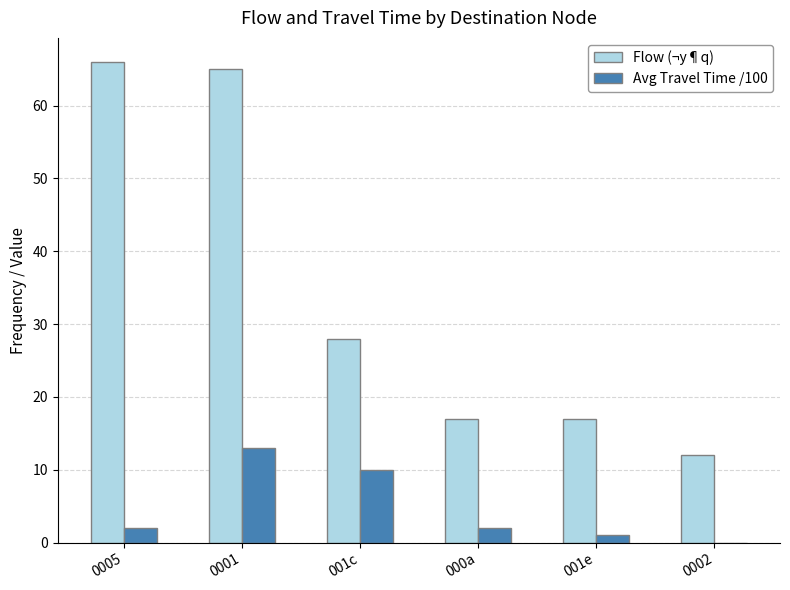

What is the difference between the Flow (¬y¶q) values at 001c and 001e?

11